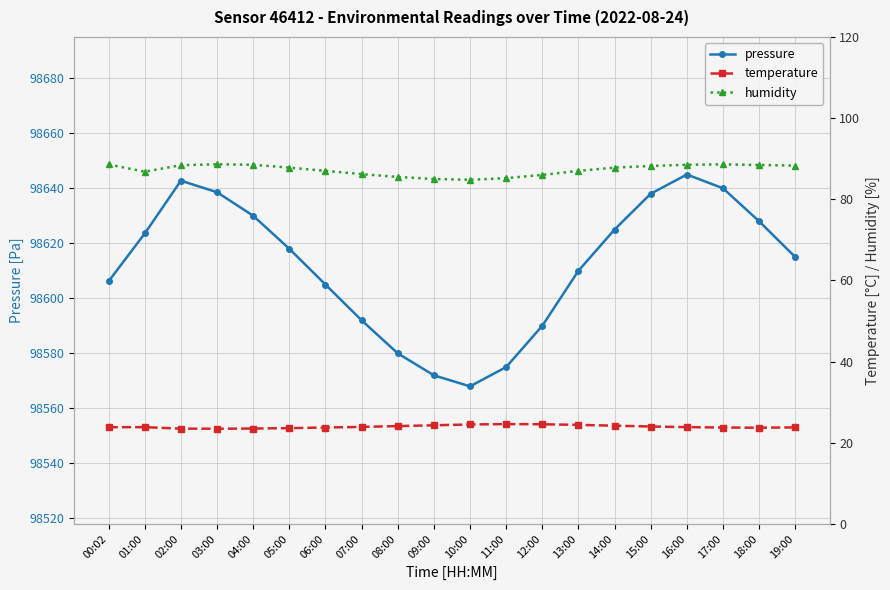

The humidity series shows 88.5 at 16:00. True or false?

True